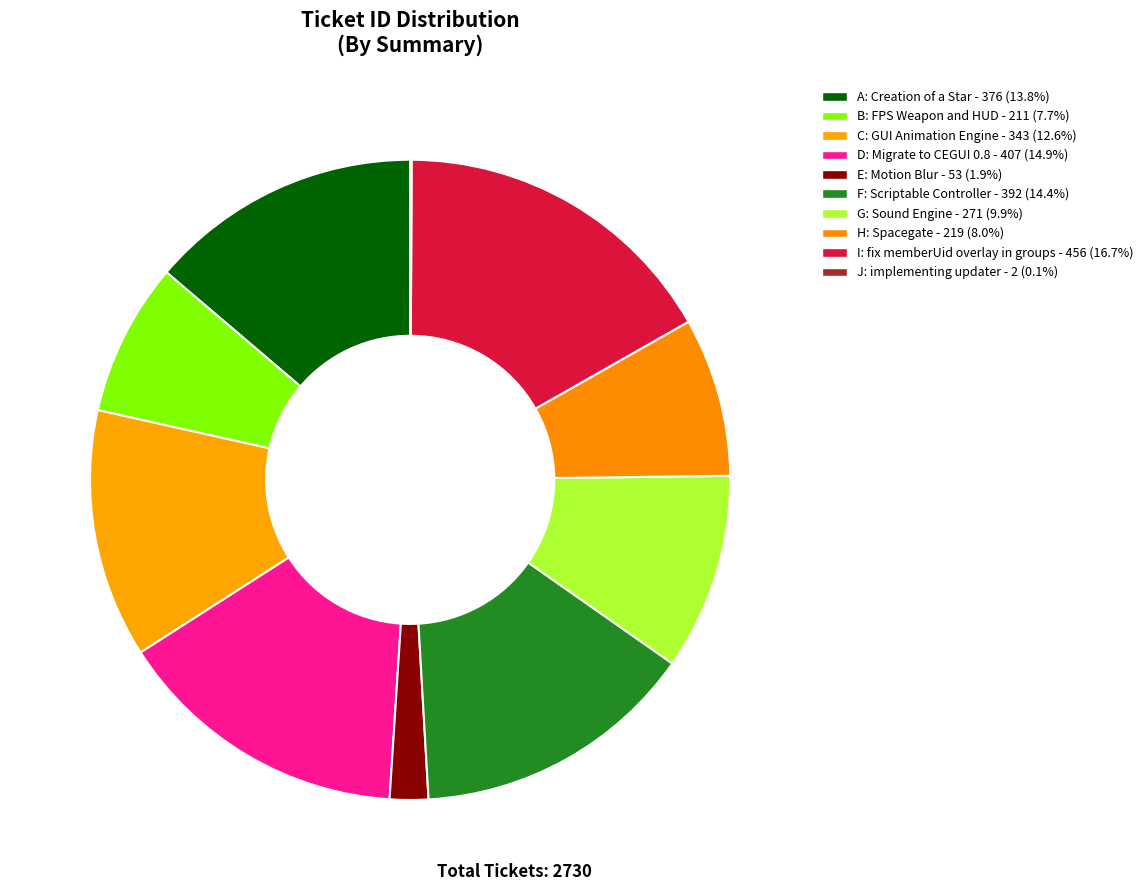

Do H and E together represent more than half of the pie?

No